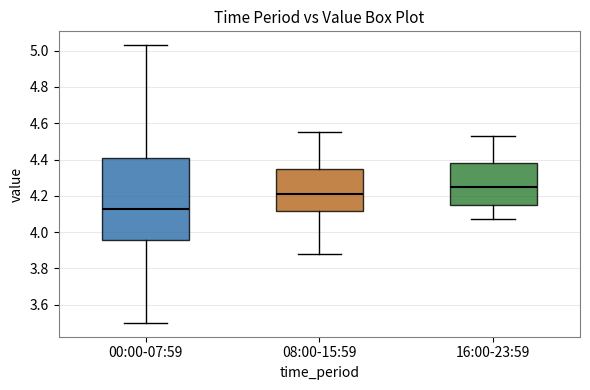

Which box's median line is the lowest?

00:00-07:59